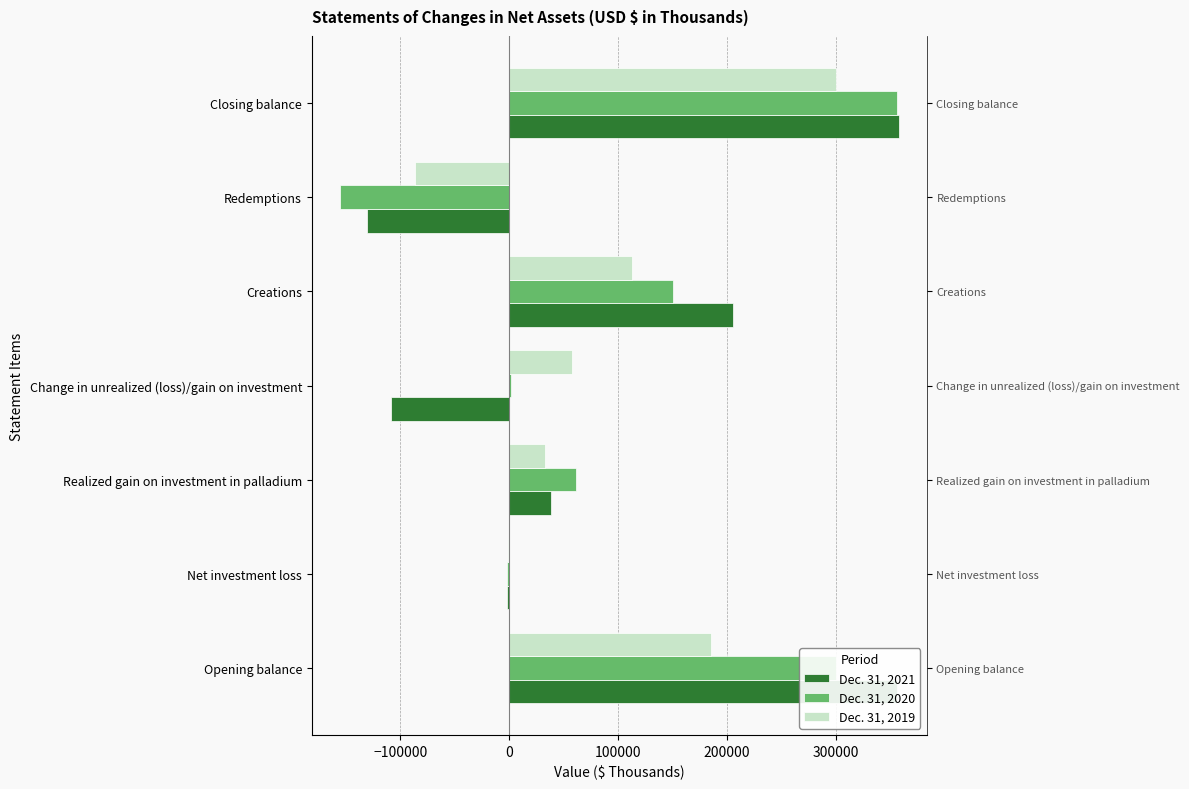

Is it true that Dec. 31, 2019 equals -86192 at Redemptions?

True